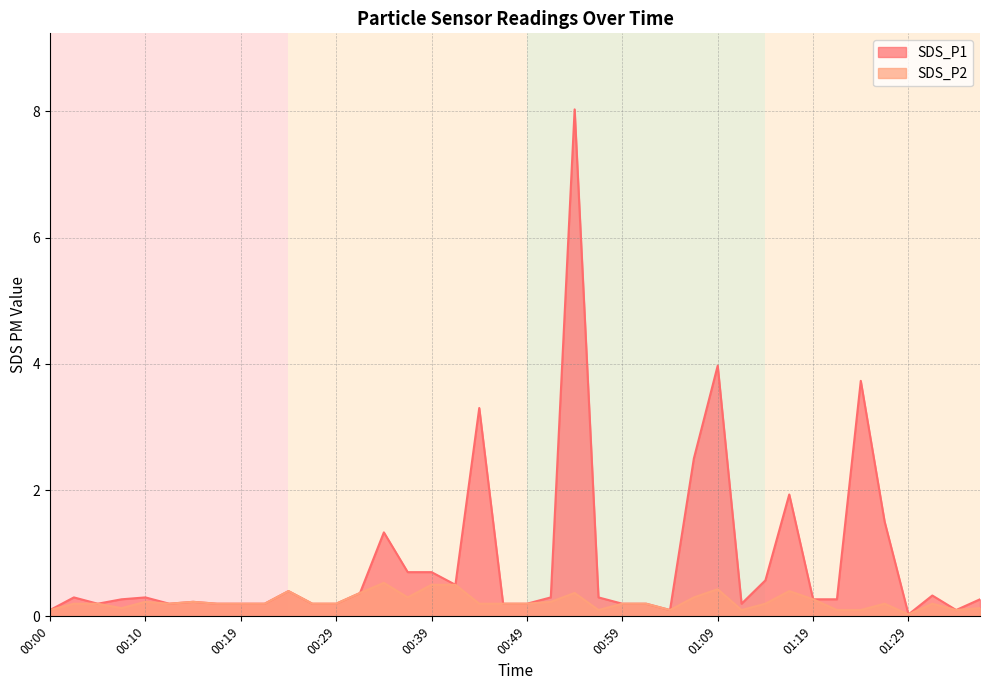

What is the difference between the maximum and minimum values in the SDS_P2 series?

0.5